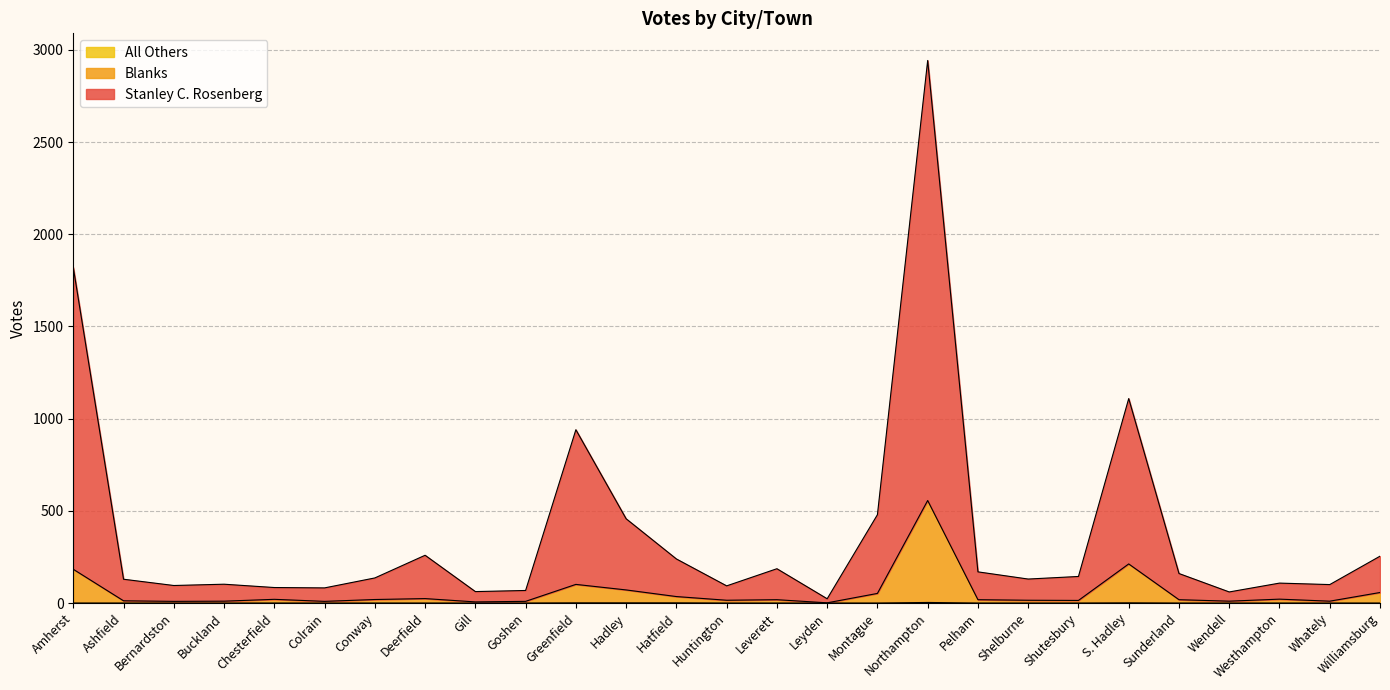

At how many categories does at least one series exceed 980?

3